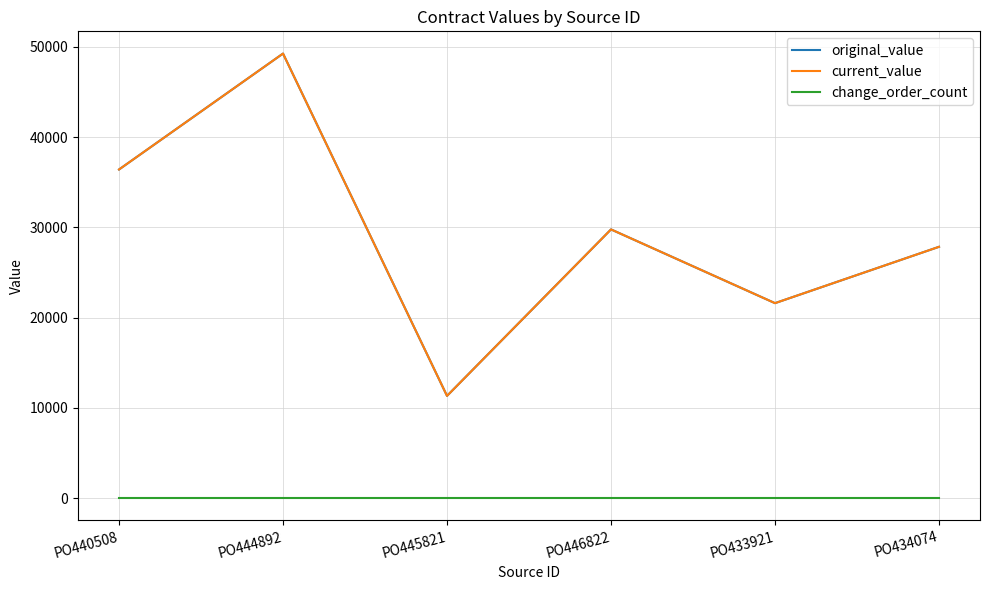

Where is the first local maximum for original_value?

PO444892